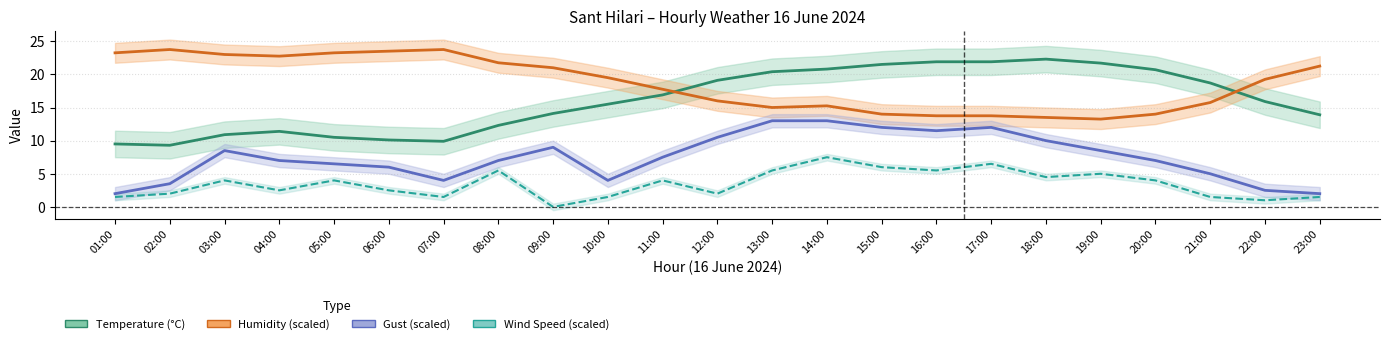

At which label is Temperature closest to 15?

10:00